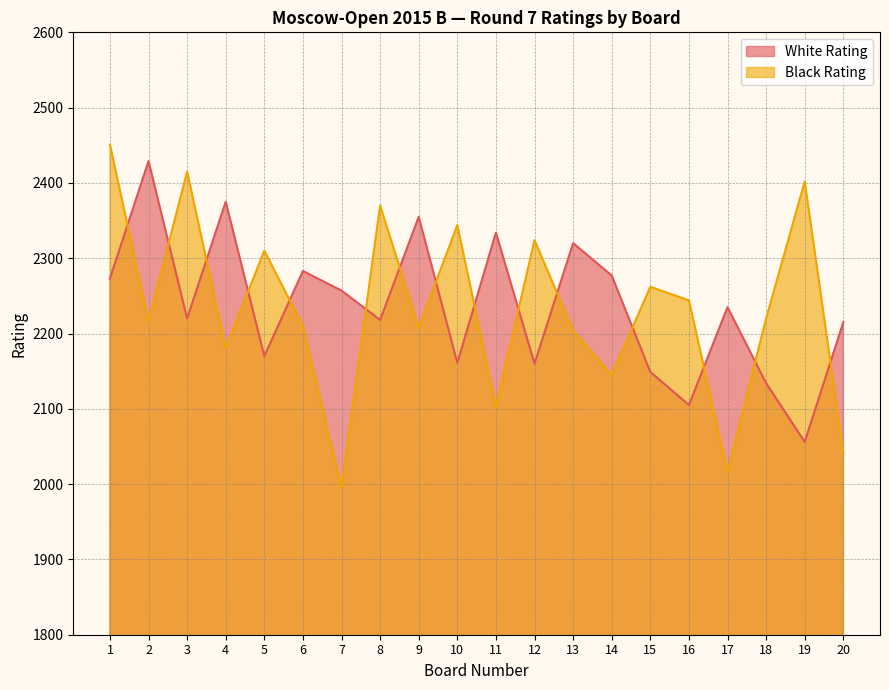

At which category is the sum across all series the highest?

1